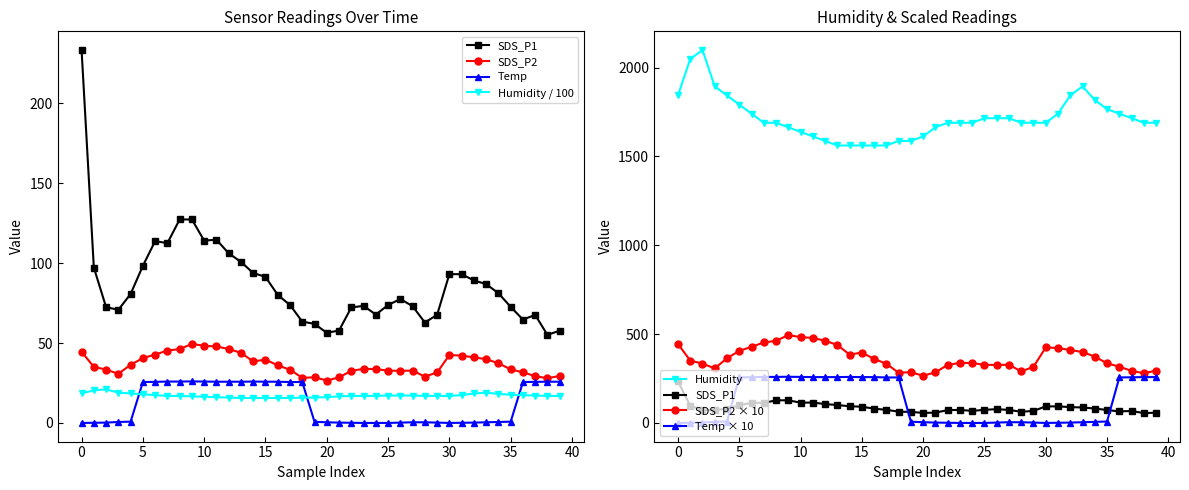

At which label does Humidity reach its minimum?

13